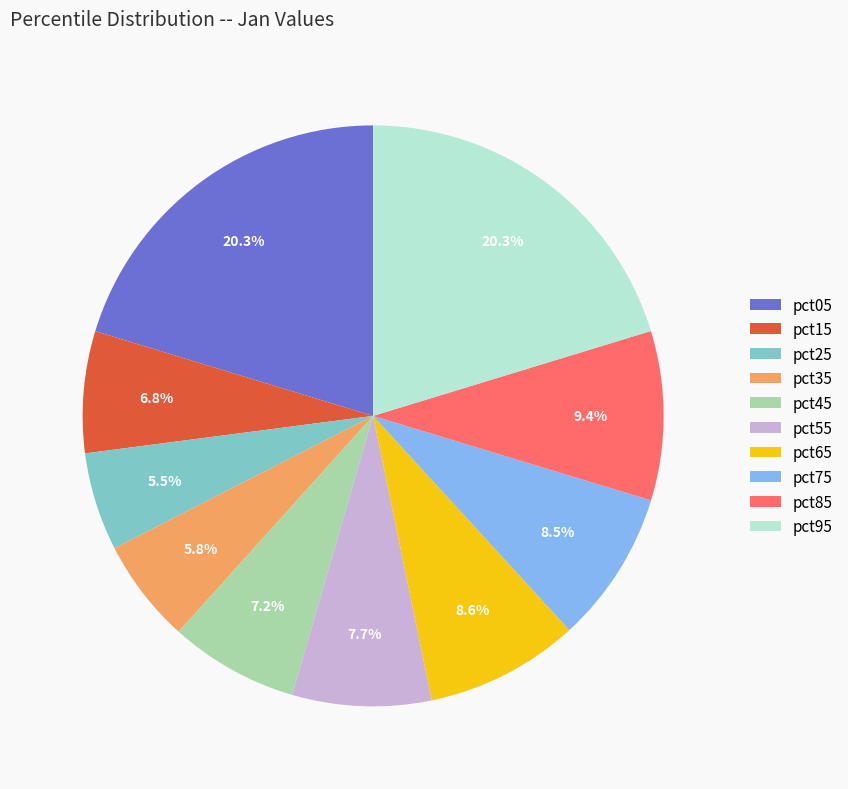

Between pct15 and pct85, which is larger?

pct85